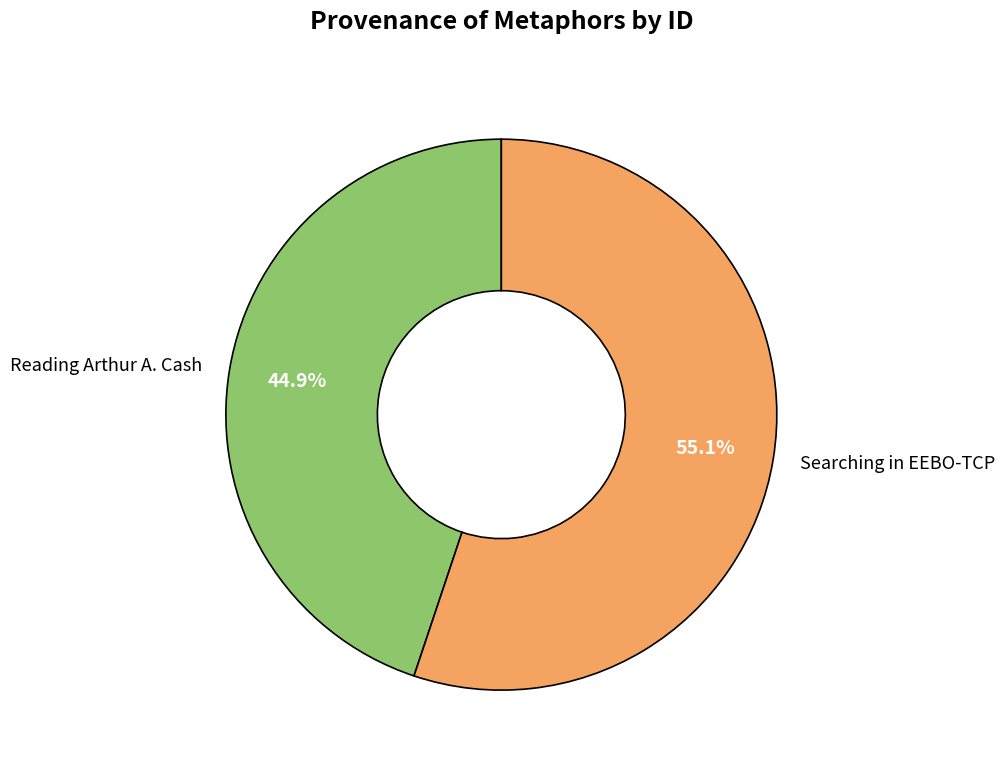

Which has a higher value, Reading Arthur A. Cash or Searching in EEBO-TCP?

Searching in EEBO-TCP